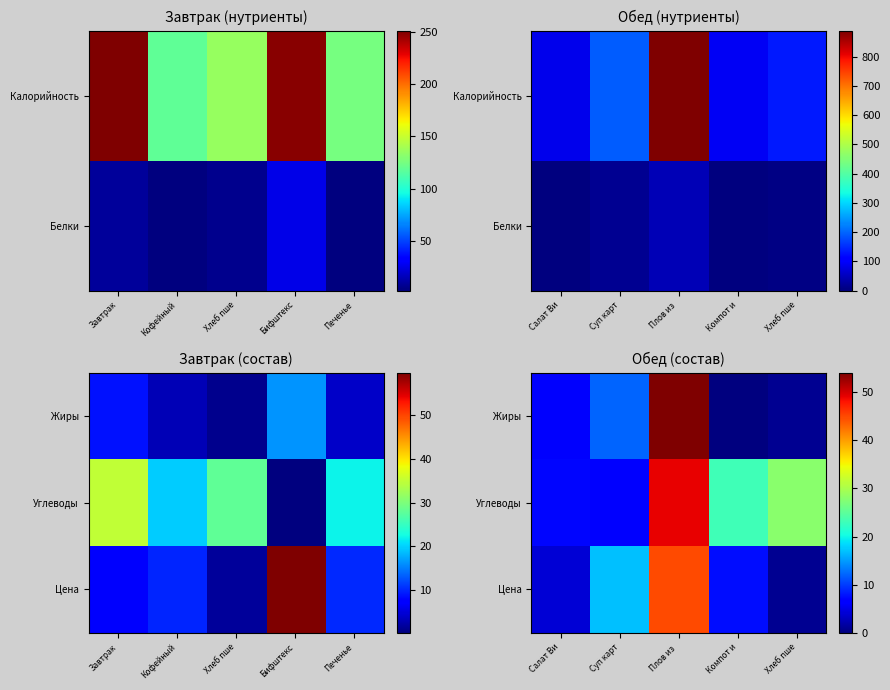

True or false: Жиры has a value of 7.6 at Суп карт.

False